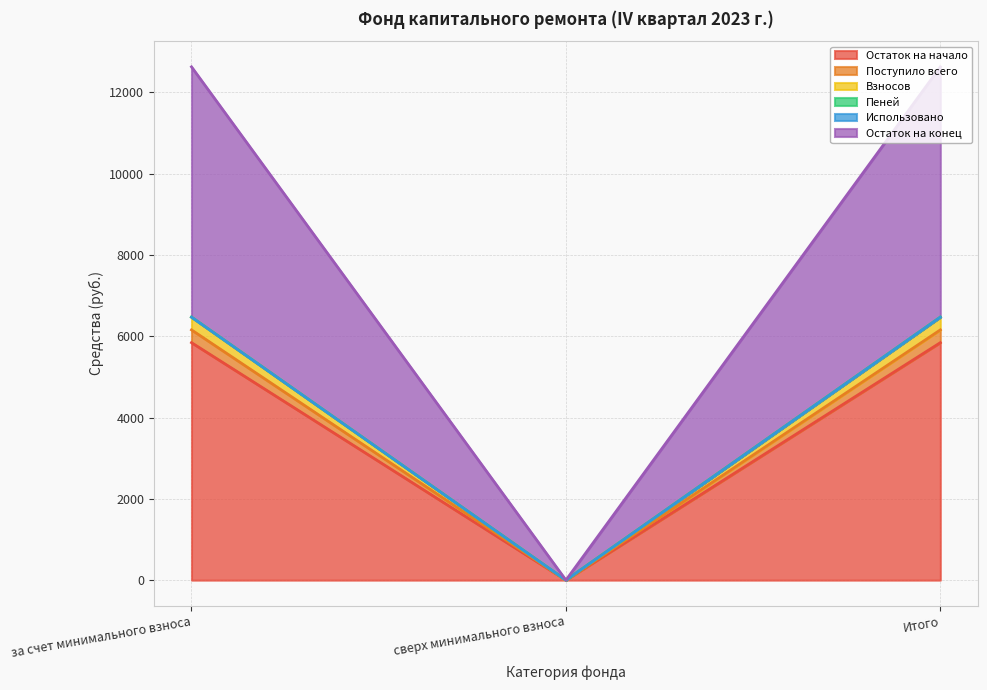

What is the highest value of the Остаток на начало series?

5843.2